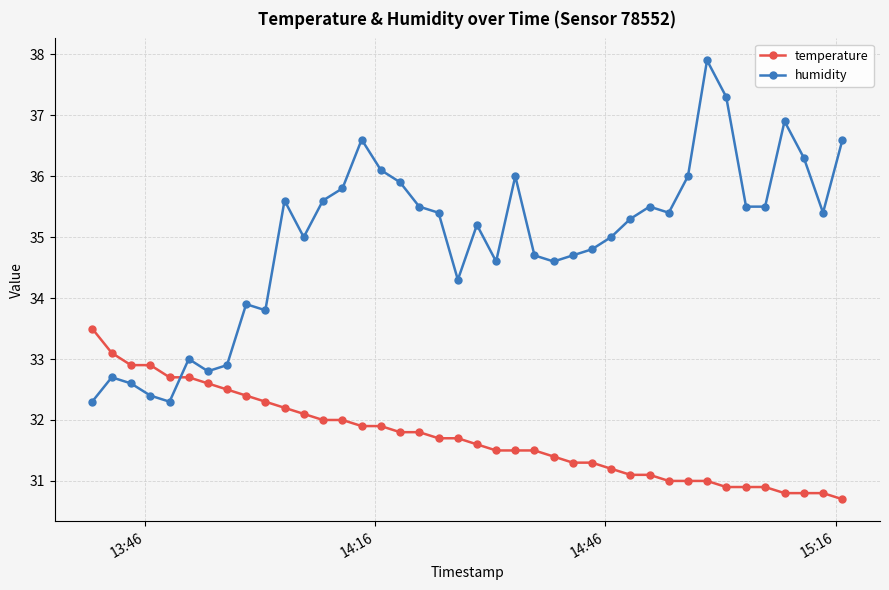

Which series has the largest range (max minus min)?

humidity